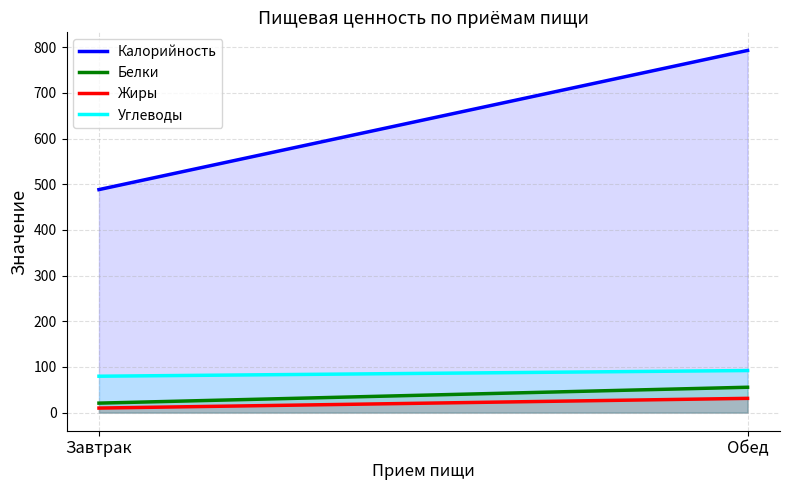

Reading right to left, extract all data points from this chart.

Калорийность: Обед=792.8	Завтрак=488.2
Белки: Обед=55.5	Завтрак=20.8
Жиры: Обед=31.2	Завтрак=10.0
Углеводы: Обед=92.1	Завтрак=79.7